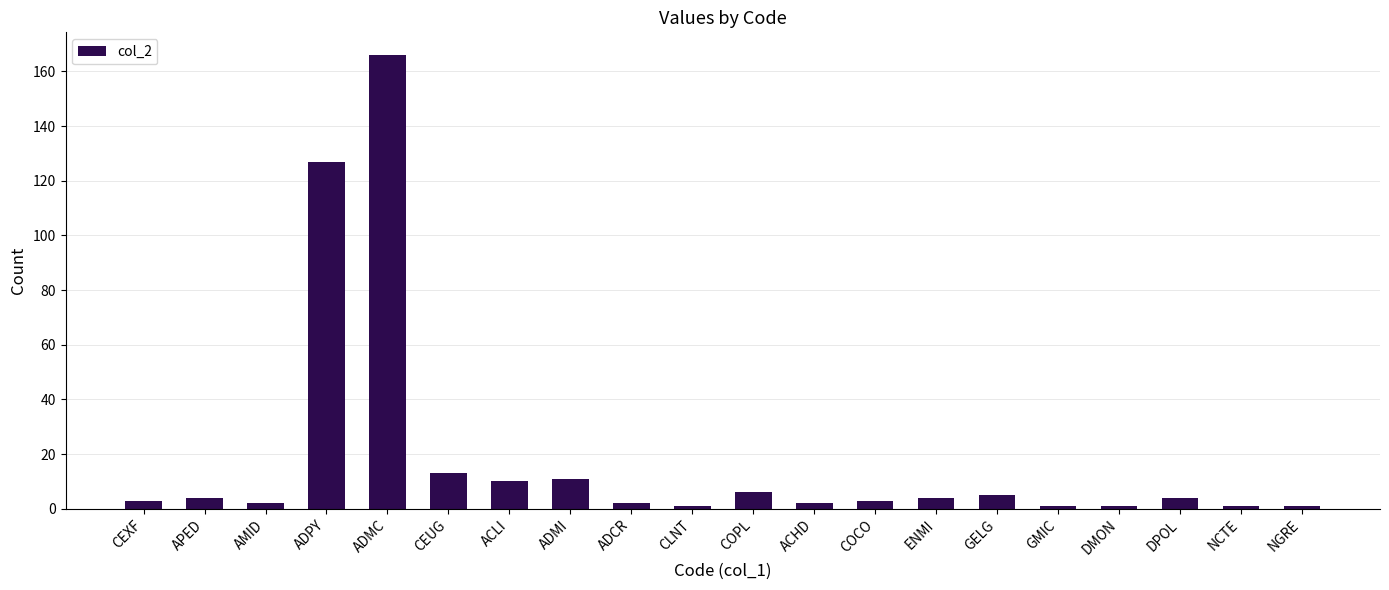

How many series are shown in this chart?

1